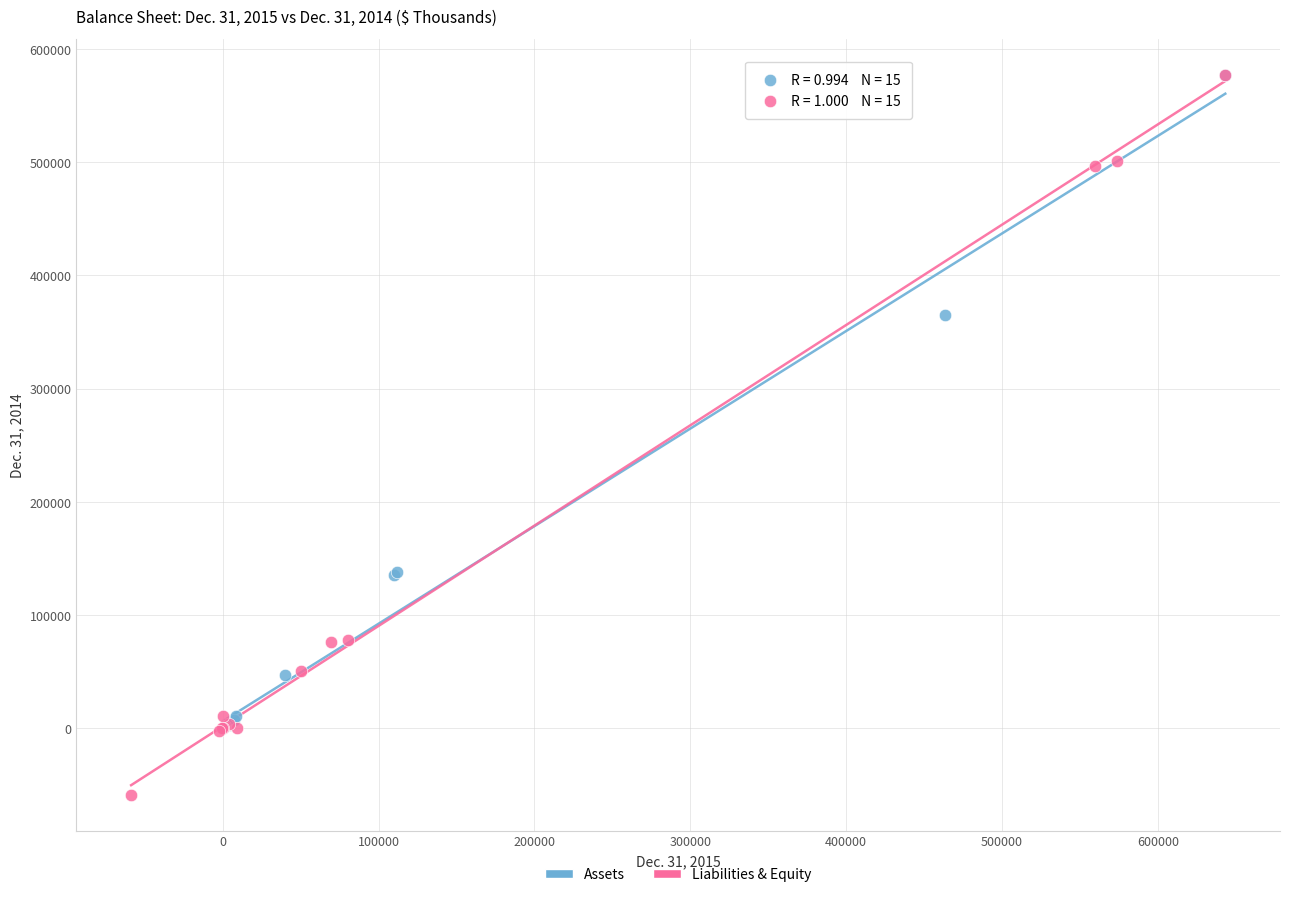

Which series reaches the minimum Y coordinate?

Liabilities & Equity